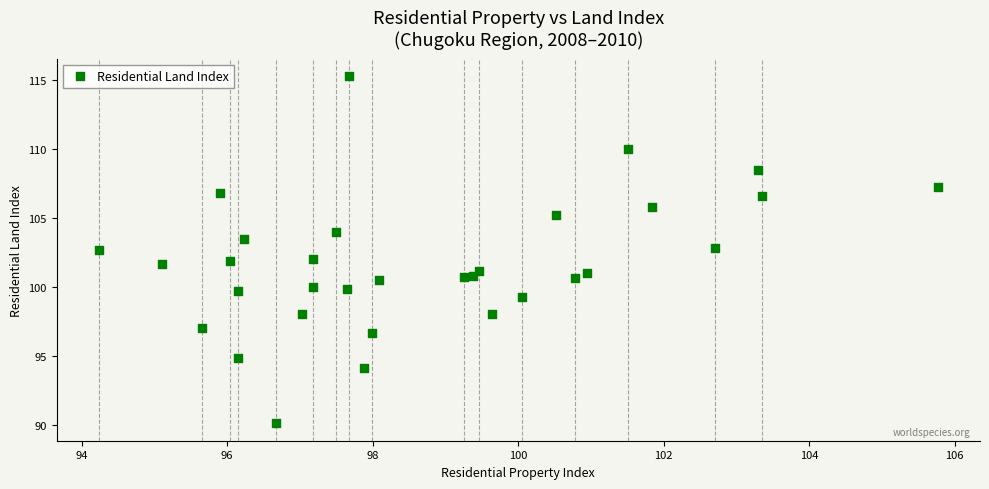

What is the range of Y values (max minus min)?

25.2